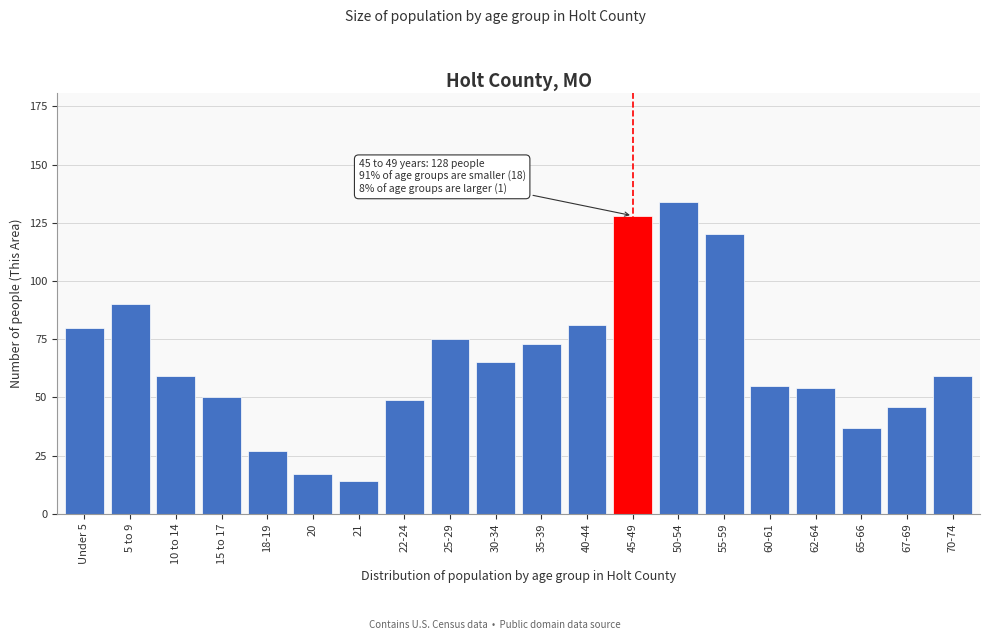

Reading left to right, list all the values displayed in this chart.

Under 5=80	5 to 9=90	10 to 14=59	15 to 17=50	18-19=27	20=17	21=14	22-24=49	25-29=75	30-34=65	35-39=73	40-44=81	45-49=128	50-54=134	55-59=120	60-61=55	62-64=54	65-66=37	67-69=46	70-74=59